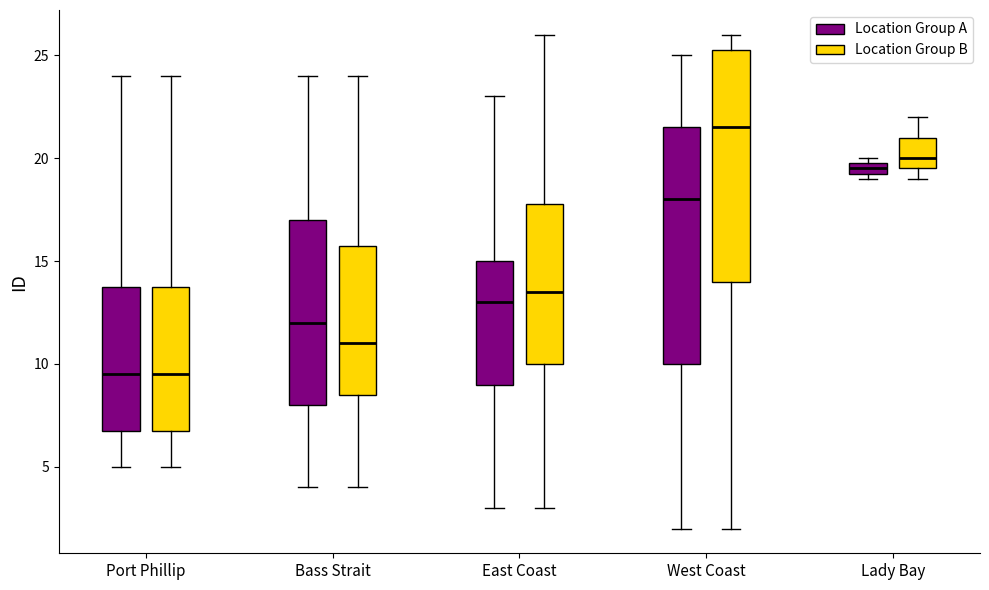

Where is the upper edge of the box for Port Phillip (Location Group B) on the y-axis? The values are not printed on the chart, so give them approximately, as read against the axis.

14.0